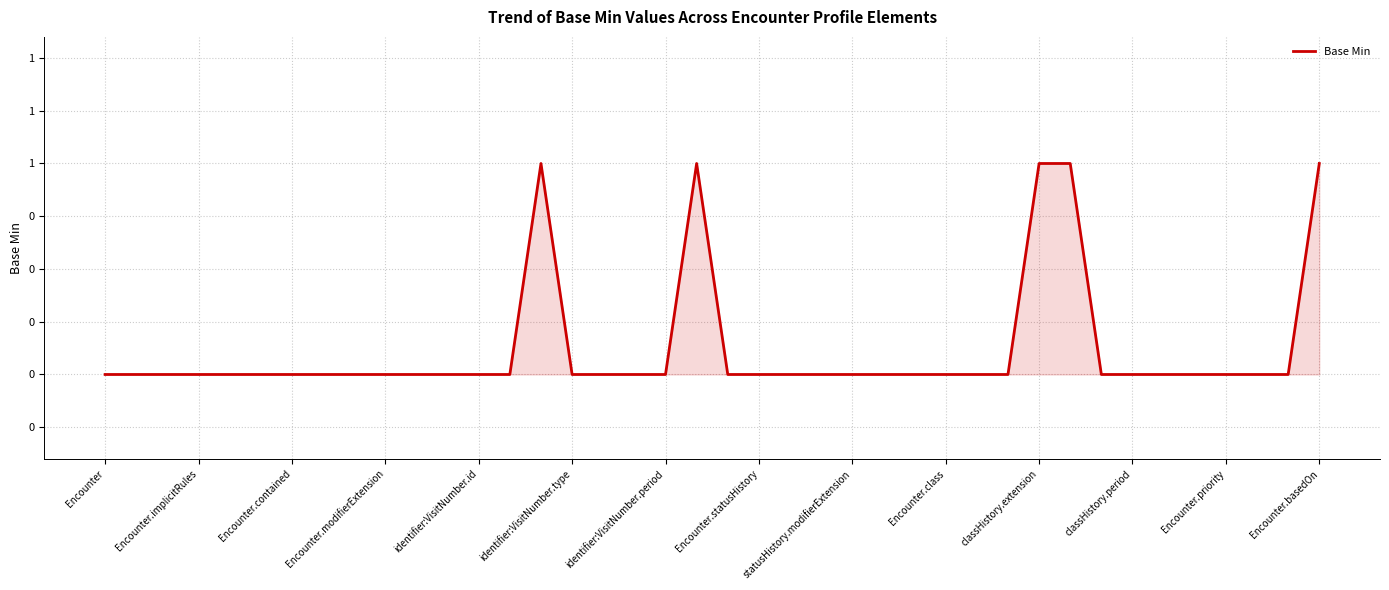

Is this an area chart (filled region under the line)?

Yes